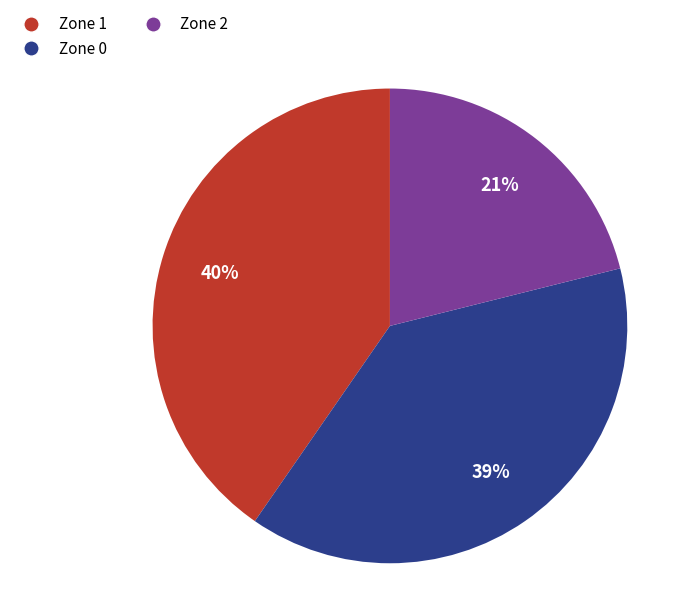

To the nearest percent, what percentage of the pie is Zone 1?

40%